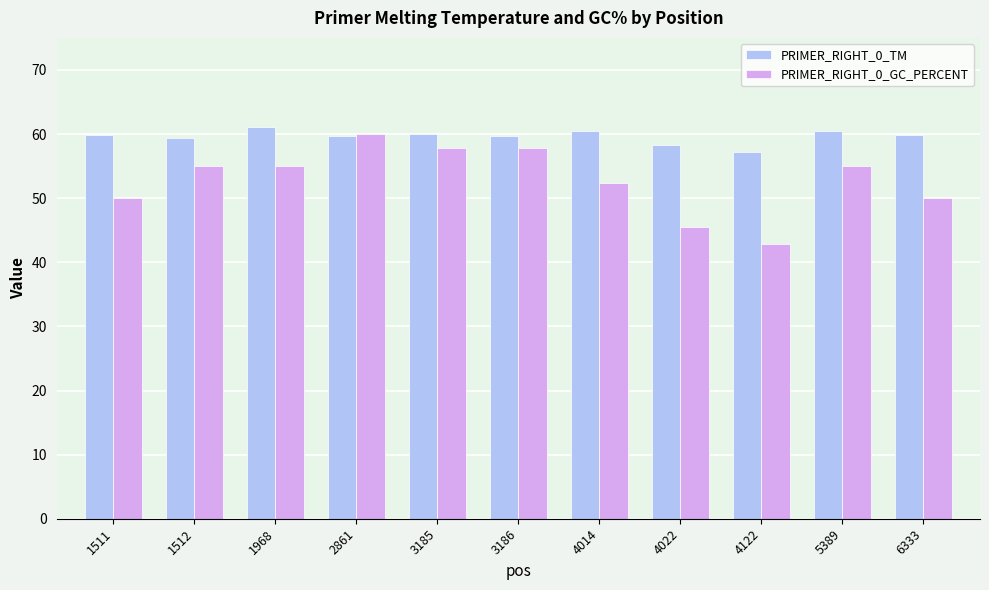

Between 2861 and 5389, which series saw the biggest shift?

PRIMER_RIGHT_0_GC_PERCENT